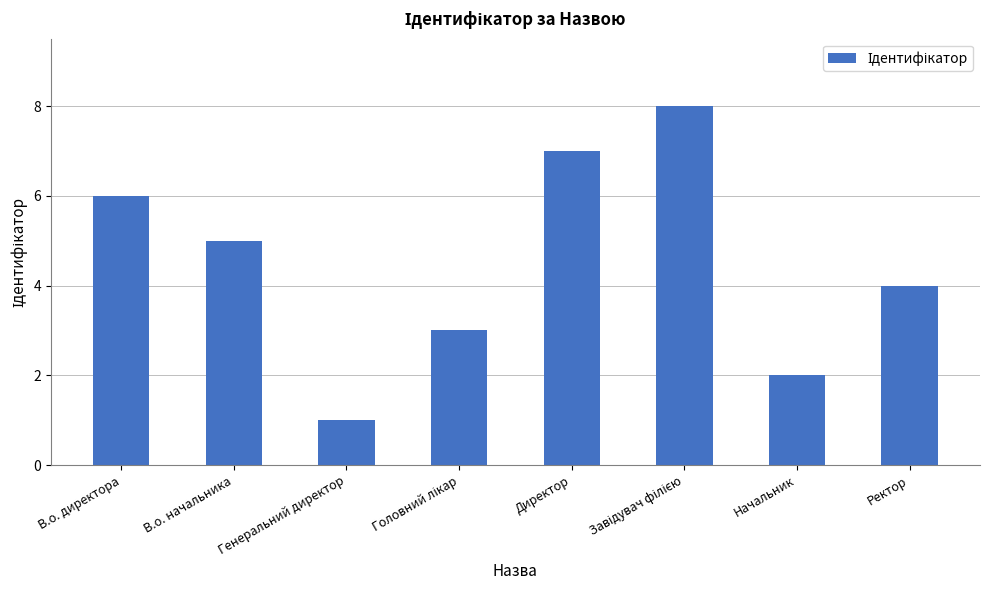

Count the number of categories in the chart.

8